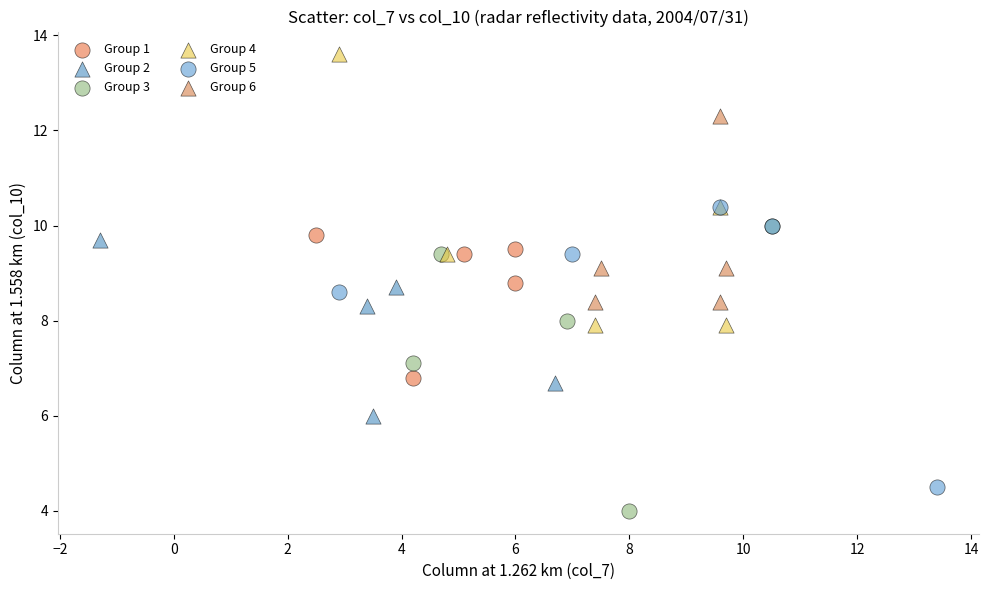

Which series contains the lowest Y value?

Group 3